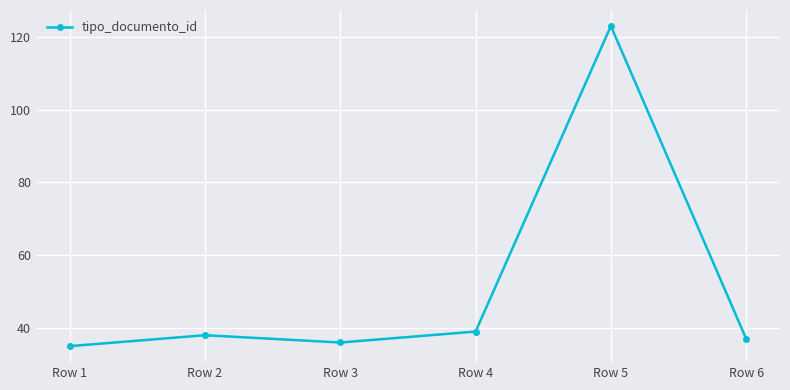

What is the change in value from Row 1 to Row 6?

+2